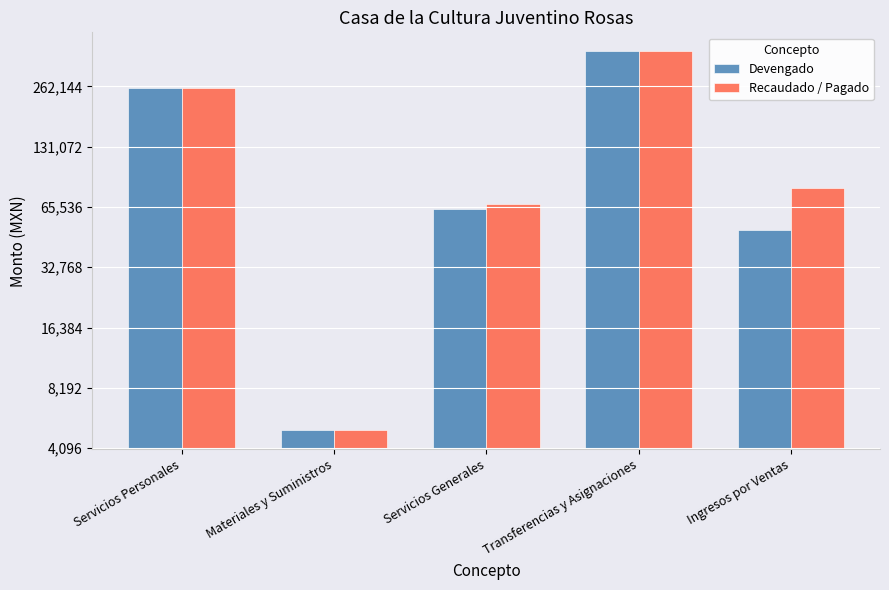

Reading left to right, extract all data points from this chart.

Devengado: 256074.5	5030.6	63949.3	392307.7	50550.9
Recaudado / Pagado: 256074.5	5030.6	68080.1	392307.7	81357.6